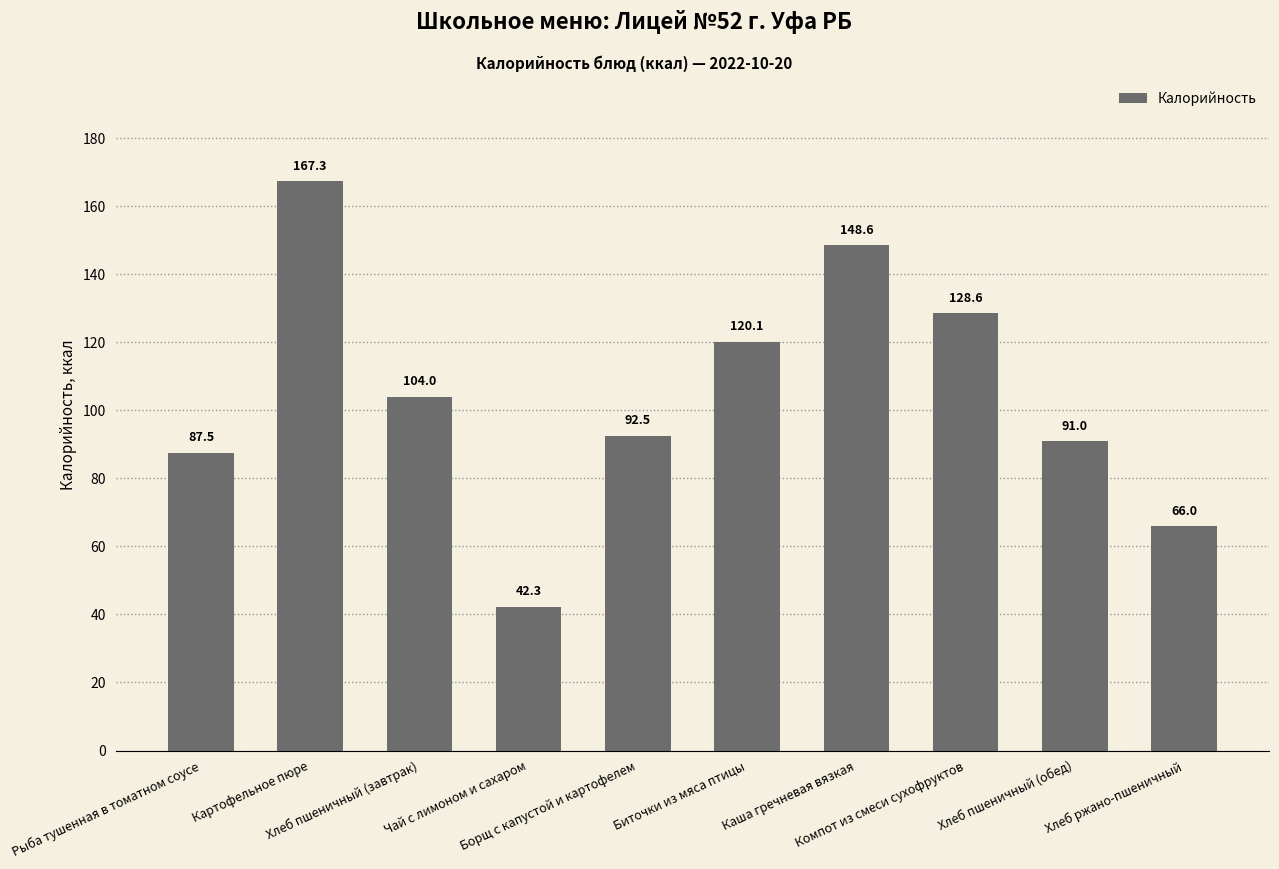

What is the greatest value displayed?

167.3